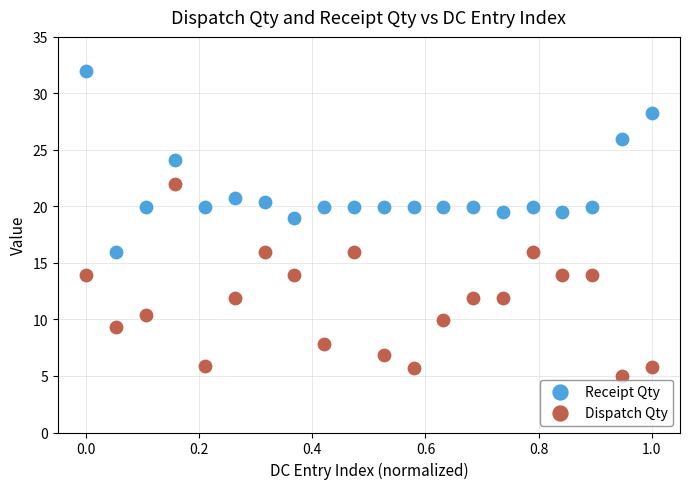

Which series has the largest Y range (max minus min)?

Dispatch Qty